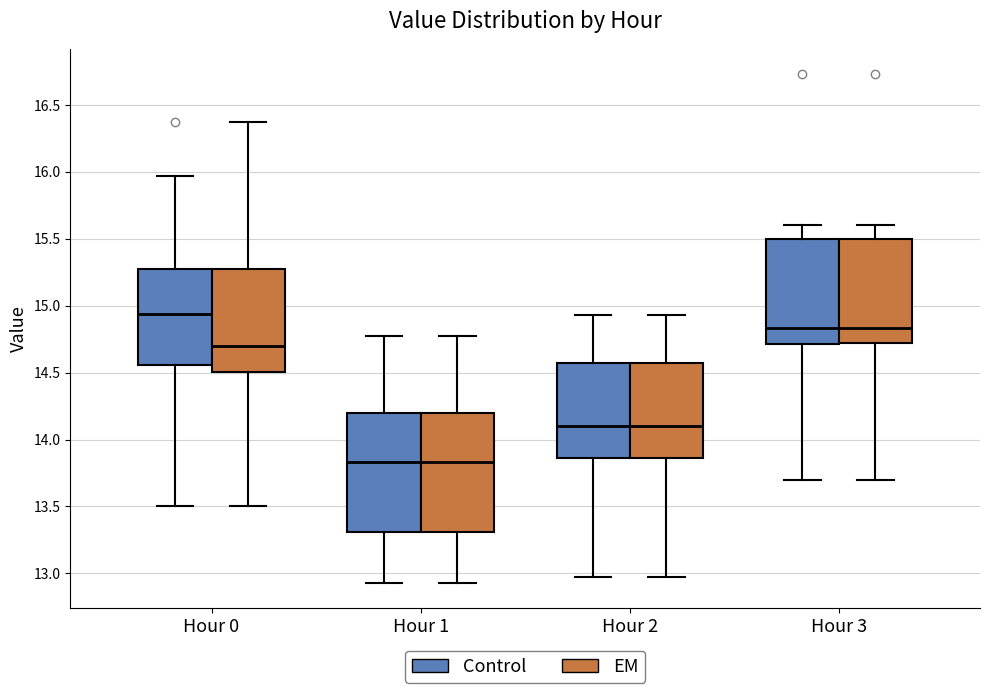

Reading left to right, read every box against the y-axis: the position of its median line, the range the box covers, and the ends of its whiskers. The values are not printed on the chart, so give them approximately, as read against the axis.

Hour 0 (Control): median 14.95, box 14.55 to 15.25, whiskers 13.50 to 15.95
Hour 0 (EM): median 14.70, box 14.50 to 15.25, whiskers 13.50 to 16.35
Hour 1 (Control): median 13.85, box 13.30 to 14.20, whiskers 12.95 to 14.75
Hour 1 (EM): median 13.85, box 13.30 to 14.20, whiskers 12.95 to 14.75
Hour 2 (Control): median 14.10, box 13.85 to 14.55, whiskers 12.95 to 14.95
Hour 2 (EM): median 14.10, box 13.85 to 14.55, whiskers 12.95 to 14.95
Hour 3 (Control): median 14.85, box 14.70 to 15.50, whiskers 13.70 to 15.60
Hour 3 (EM): median 14.85, box 14.75 to 15.50, whiskers 13.70 to 15.60